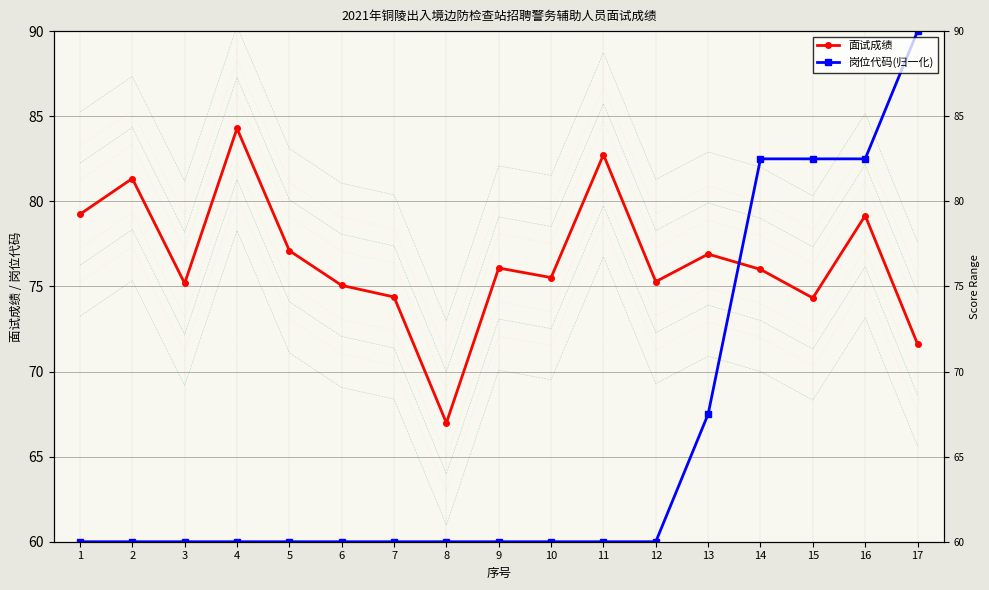

Reading left to right, transcribe all the data shown in this chart.

面试成绩: 79.2	81.3	75.2	84.3	77.1	75.1	74.4	67.0	76.1	75.5	82.7	75.3	76.9	76.0	74.3	79.2	71.6
岗位代码(归一化): 60.0	60.0	60.0	60.0	60.0	60.0	60.0	60.0	60.0	60.0	60.0	60.0	67.5	82.5	82.5	82.5	90.0